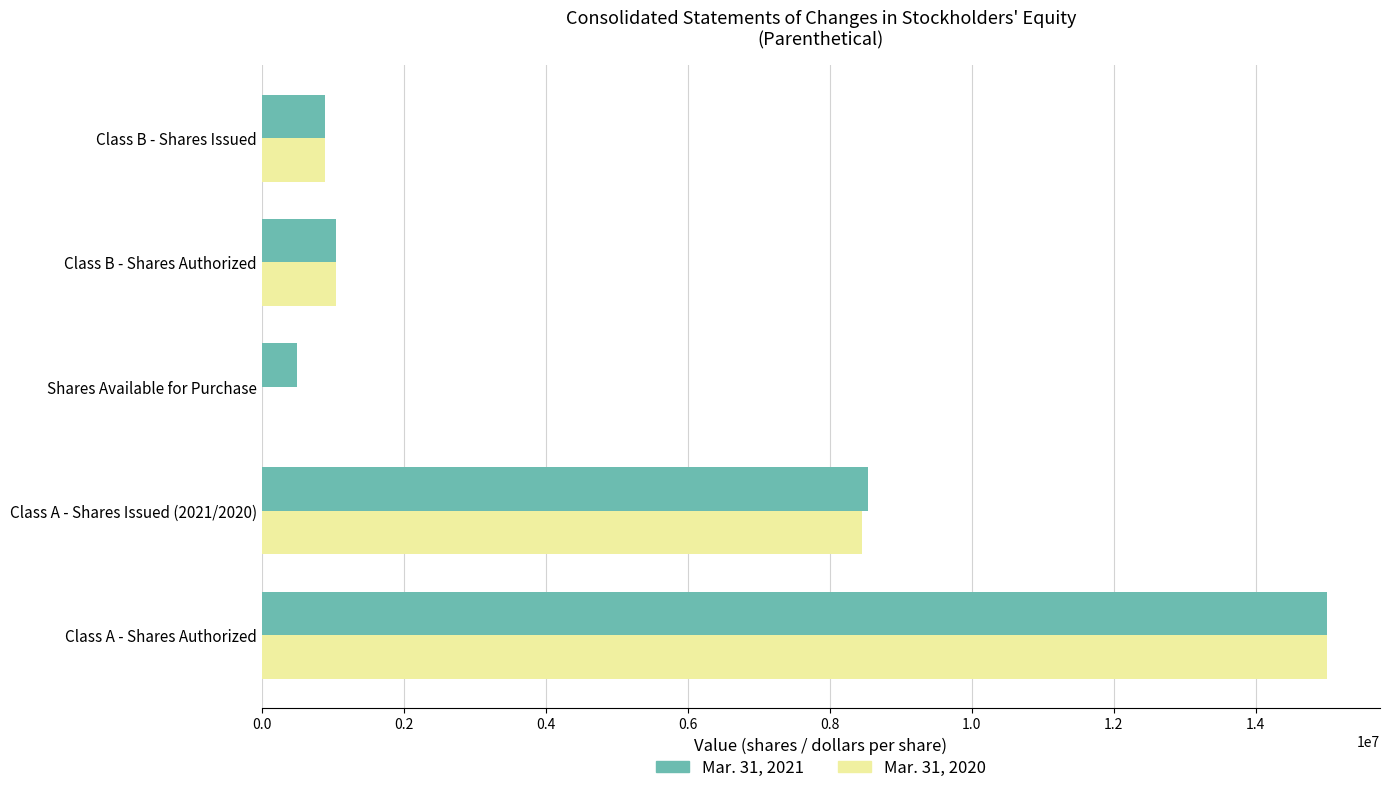

Which category has the highest value in the Mar. 31, 2021 series?

Class A - Shares Authorized